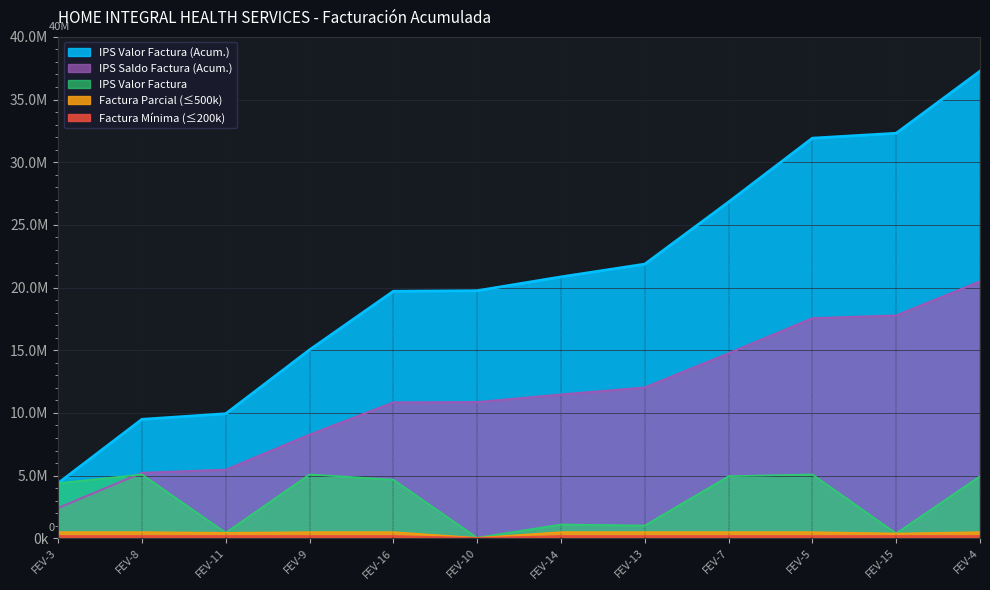

What is the label of the 12th point from the right?

FEV-3